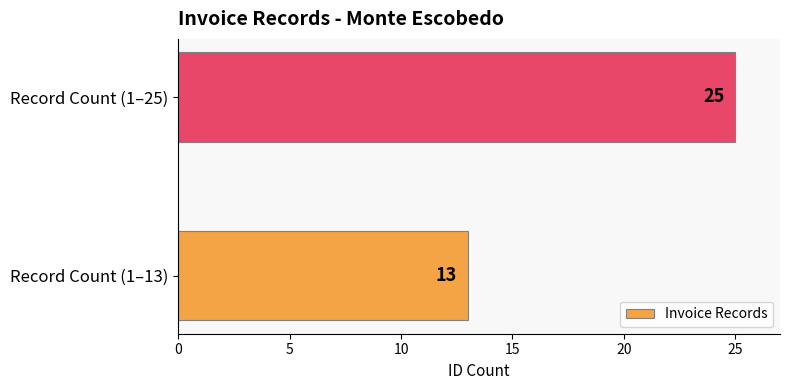

What is the greatest value displayed?

25